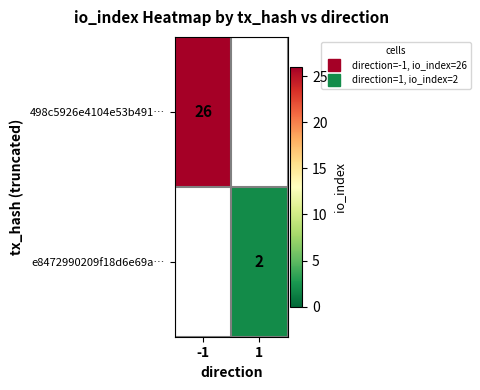

Which series has the largest range (max minus min)?

498c5926e4104e53b491…